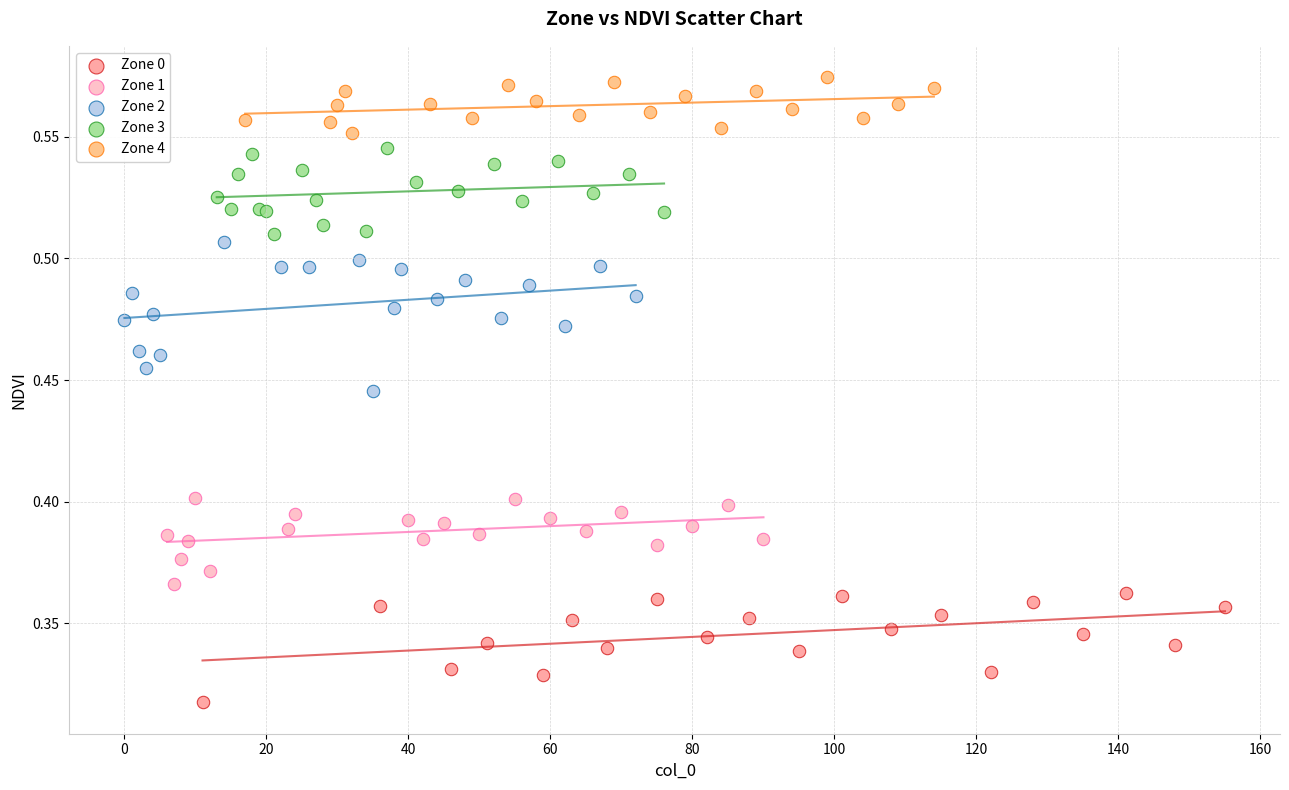

What are all the series names shown in the legend?

Zone 0, Zone 1, Zone 2, Zone 3, Zone 4